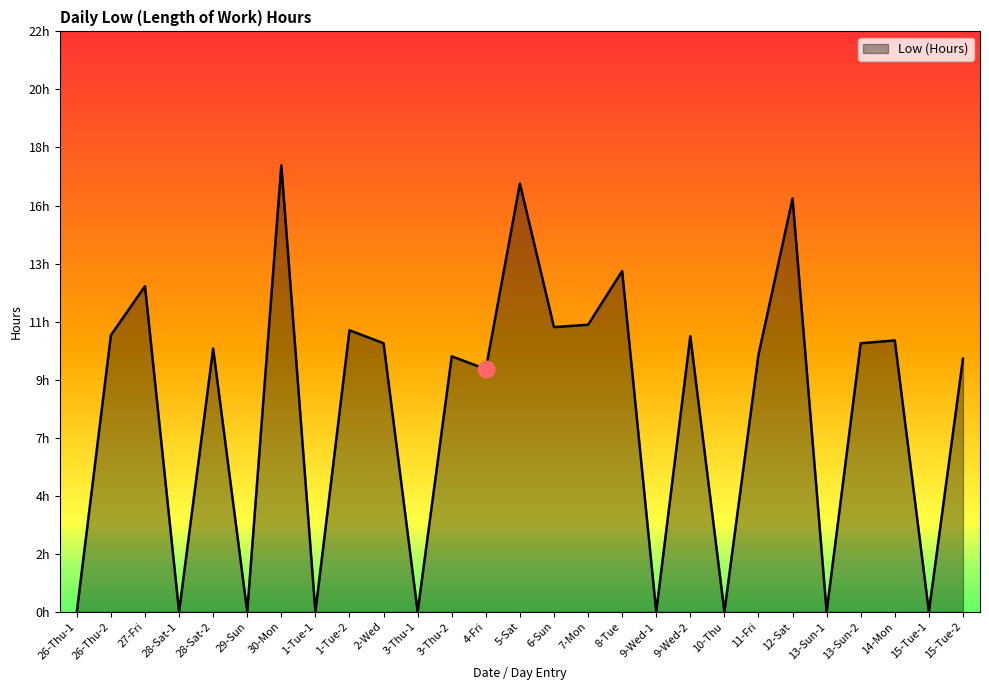

What is the label of the 18th point from the left?

9-Wed-1